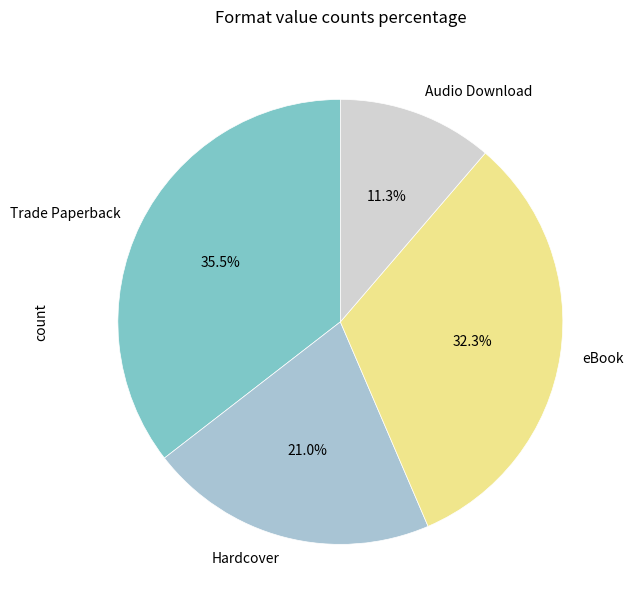

How many segments does this pie chart have?

4